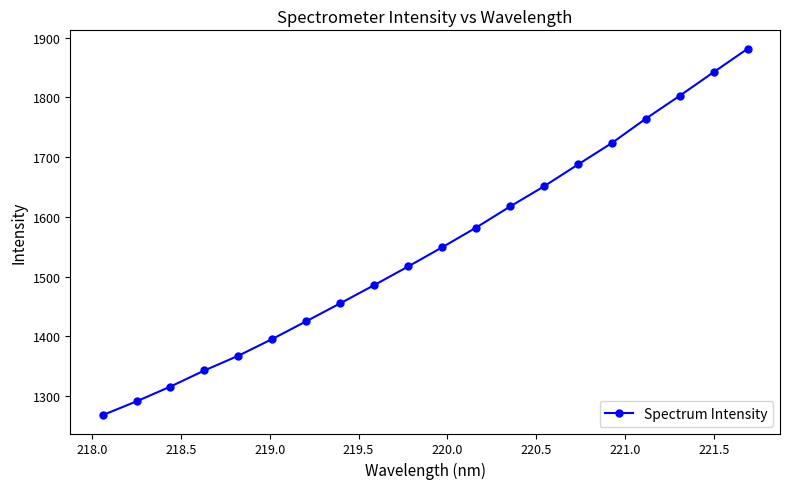

What is the average value?

1548.4